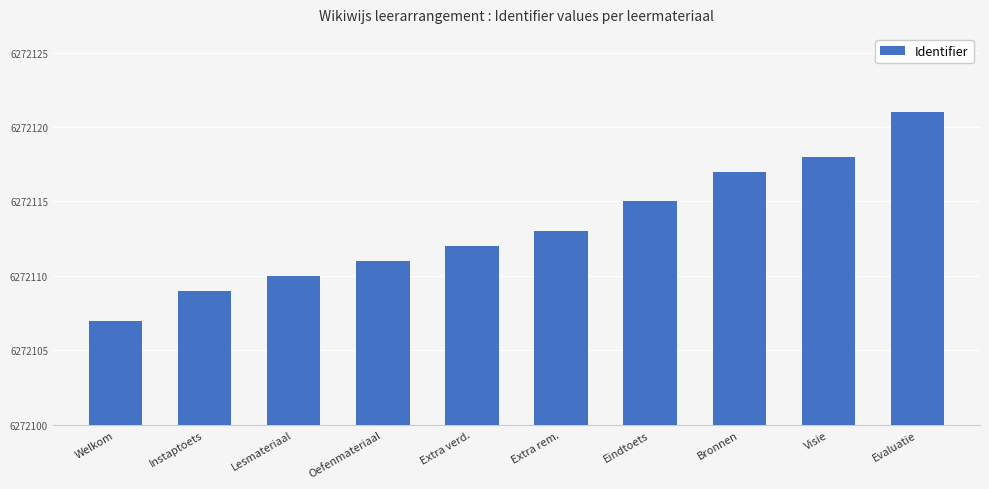

What is the label of the 9th bar from the right?

Instaptoets